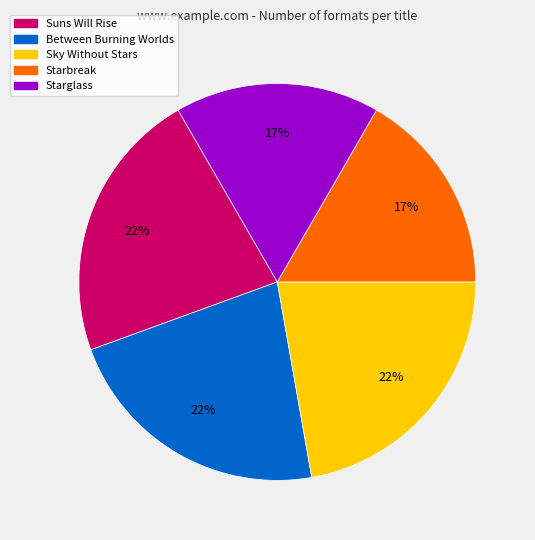

Does Suns Will Rise account for over 50% of the chart?

No